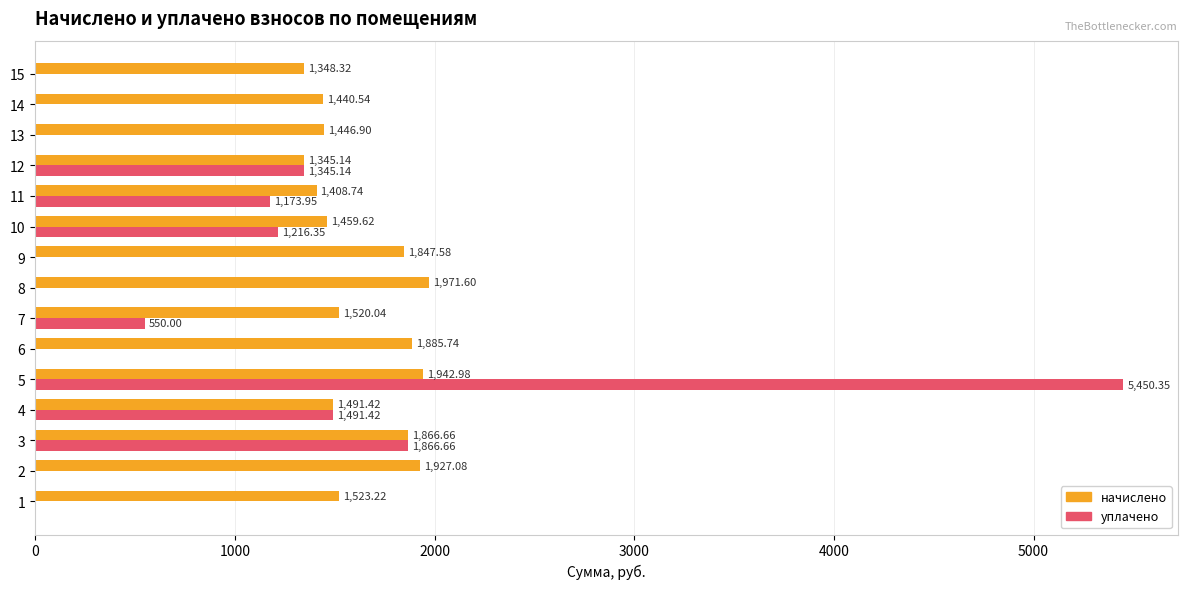

Count the number of data series in this chart.

2